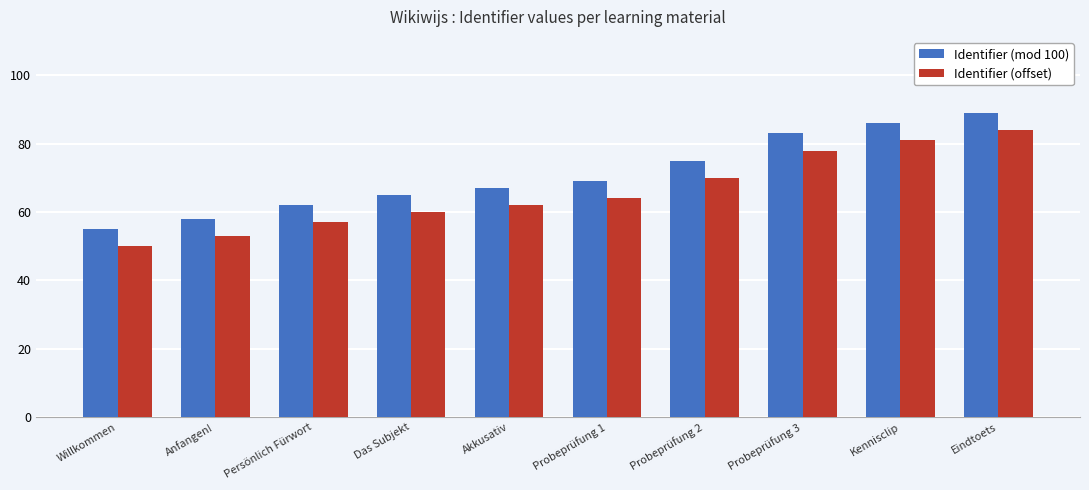

Reading left to right, extract all data points from this chart.

Identifier (mod 100): 55	58	62	65	67	69	75	83	86	89
Identifier (offset): 50	53	57	60	62	64	70	78	81	84